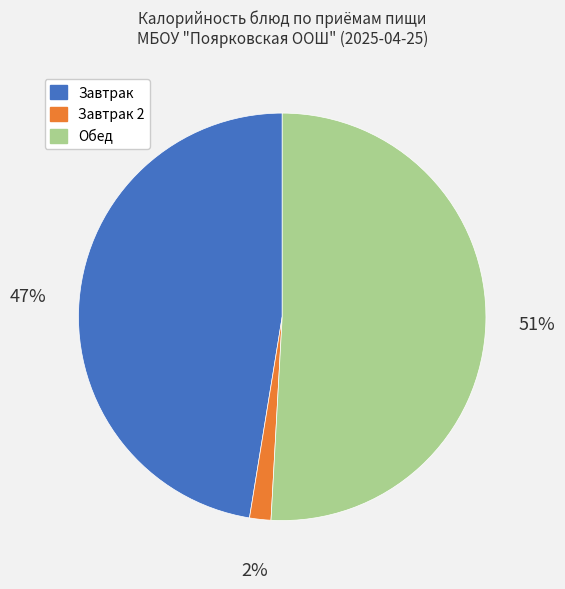

Is there a majority slice in this chart?

Yes